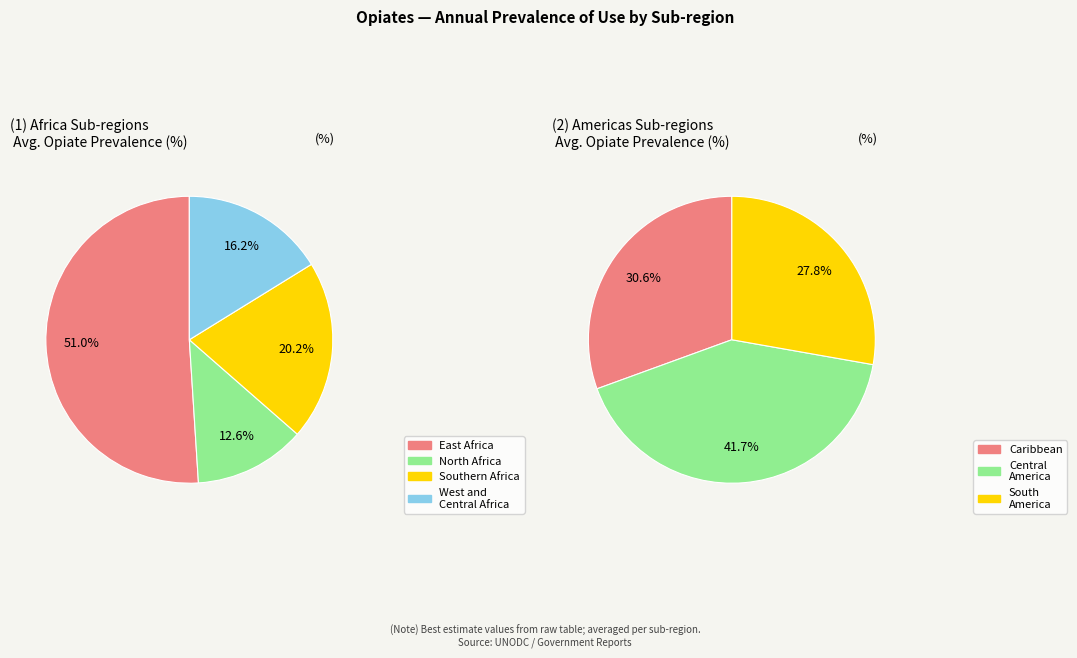

Is there any slice that represents more than half of the pie?

No